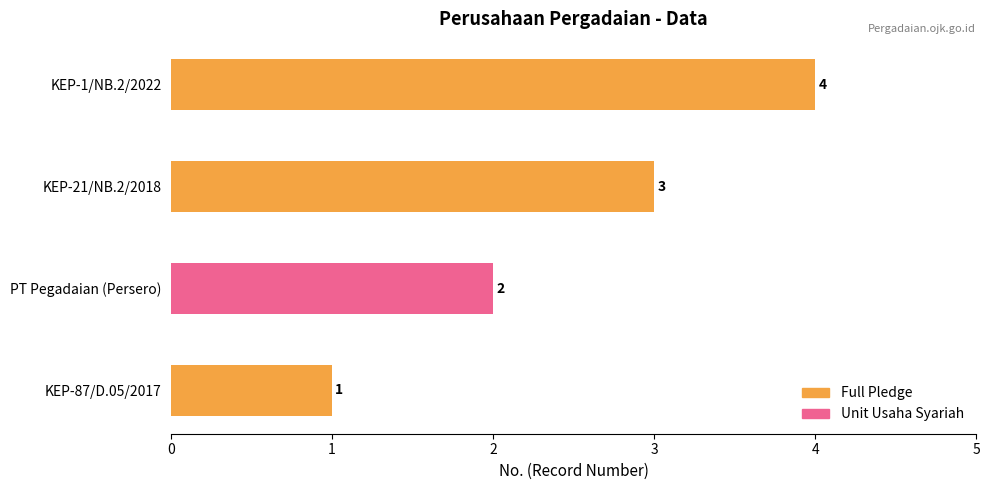

What is the sum of the values at 1 and 2?

7